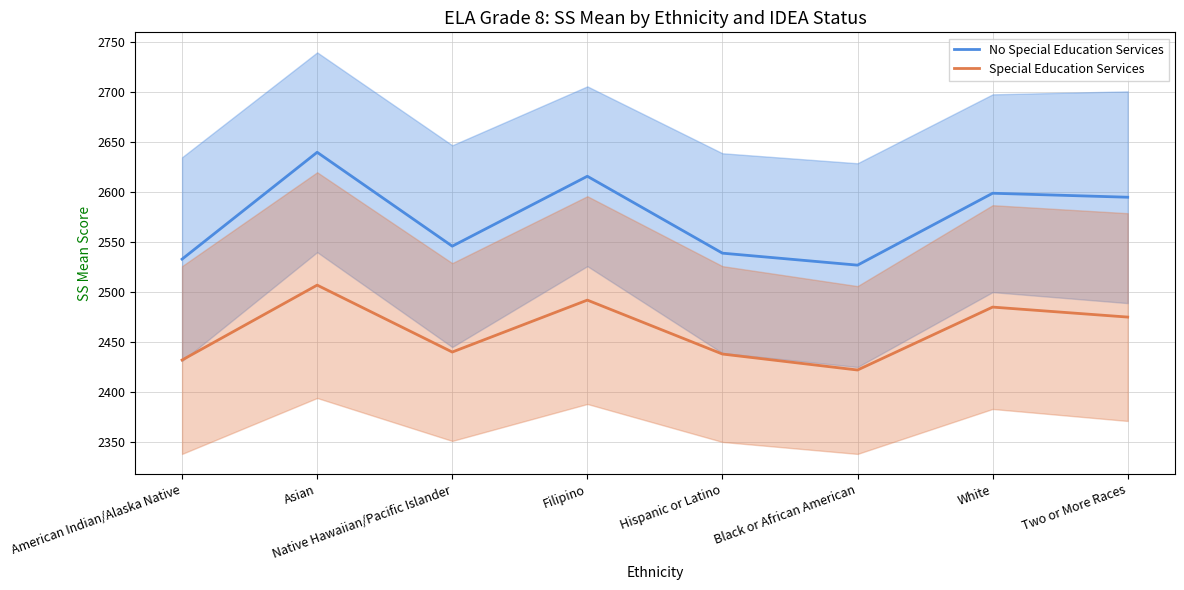

The Special Education Services series shows 2475 at Two or More Races. True or false?

True